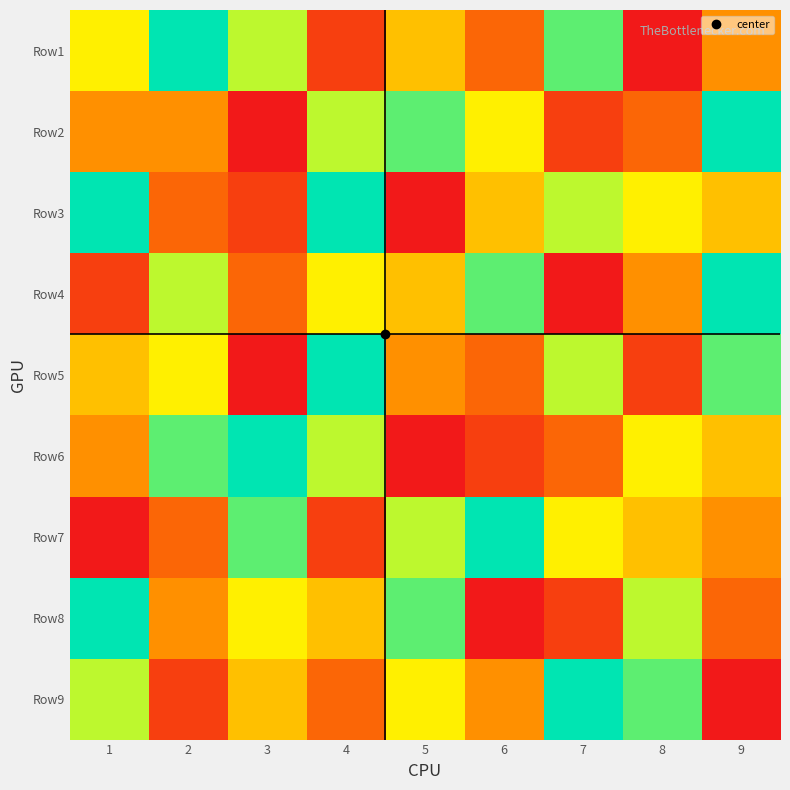

At which category is the sum across all series the highest?

4